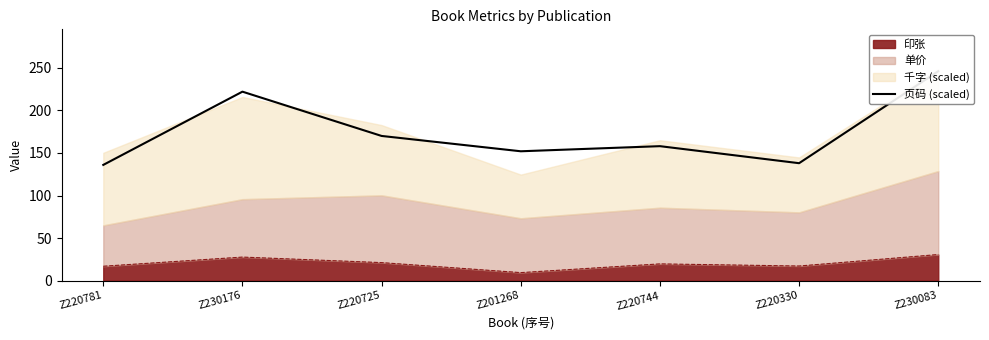

What is the minimum value for 印张?

9.5